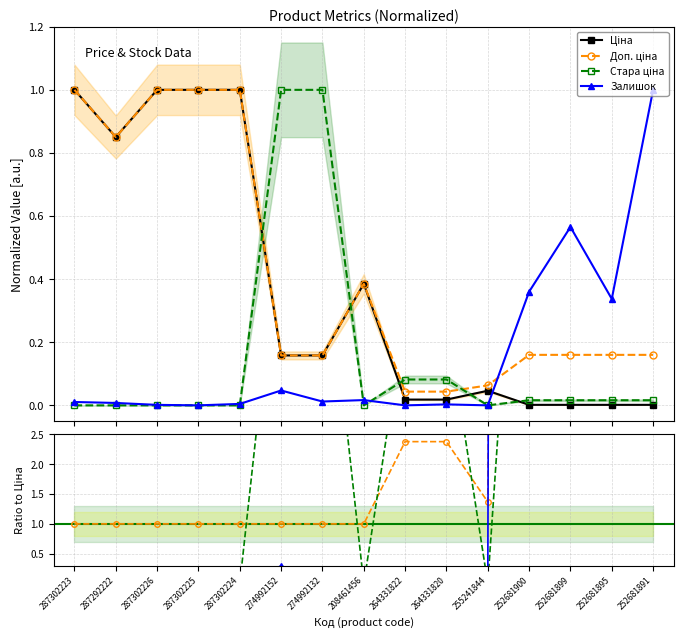

In Ціна, how many points are higher than both neighbors (excluding endpoints)?

2